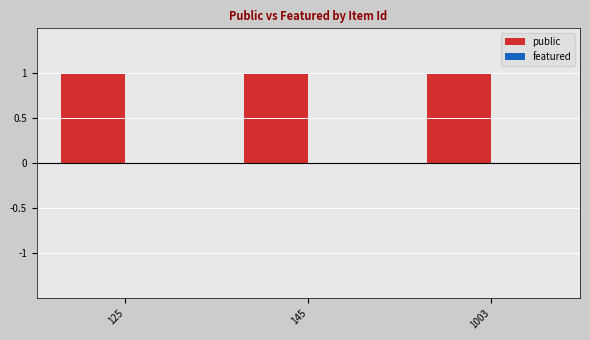

Which series has the largest total across all categories?

public